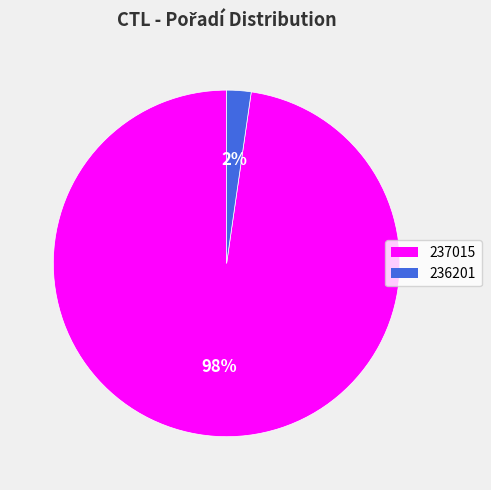

Between 236201 and 237015, which is larger?

237015